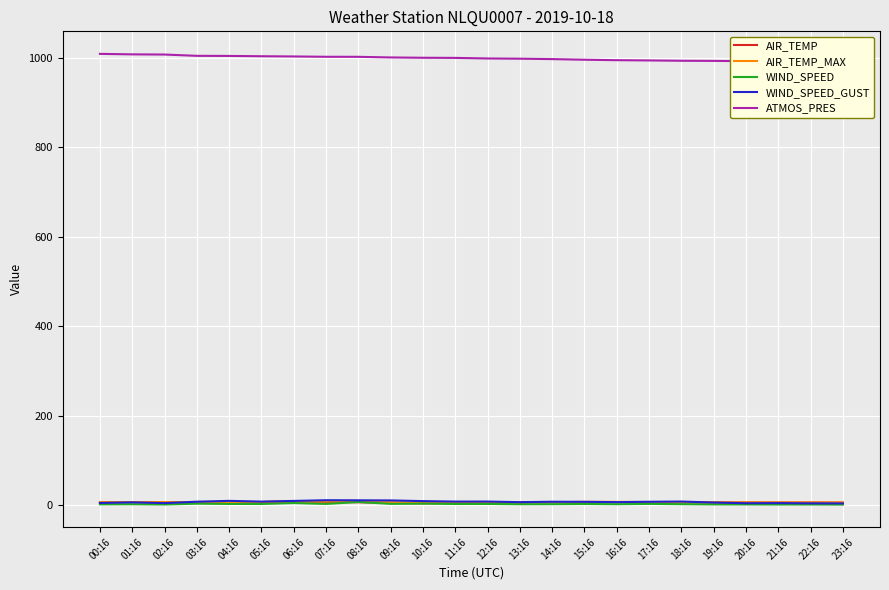

Rank the categories by WIND_SPEED value from lowest to highest.

23:16, 21:16, 02:16, 22:16, 20:16, 19:16, 00:16, 01:16, 13:16, 16:16, 14:16, 18:16, 11:16, 15:16, 05:16, 12:16, 04:16, 07:16, 17:16, 09:16, 03:16, 10:16, 06:16, 08:16